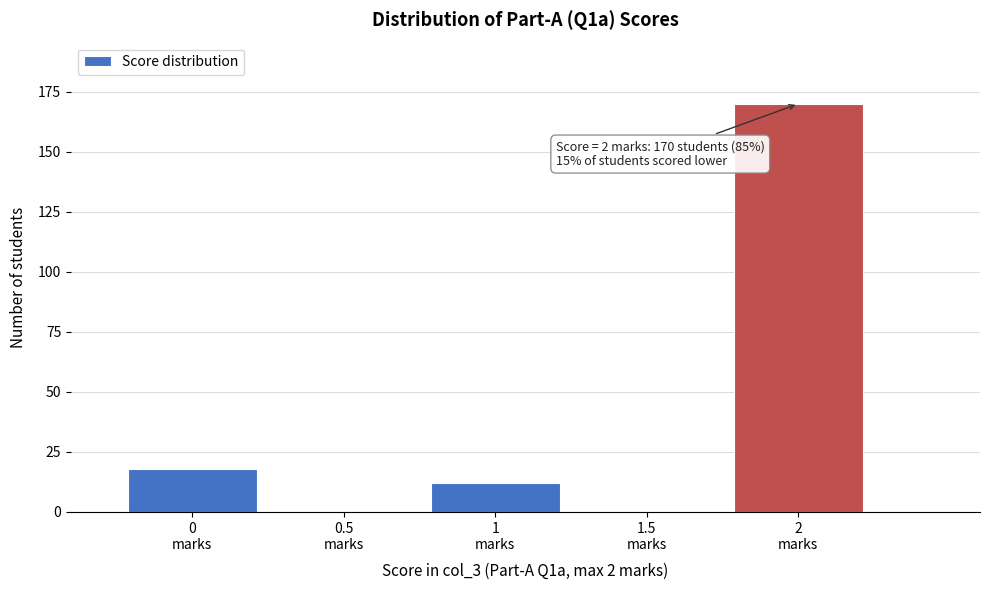

Over which range of the x-axis is the bar tallest?

1.75 to 2.25